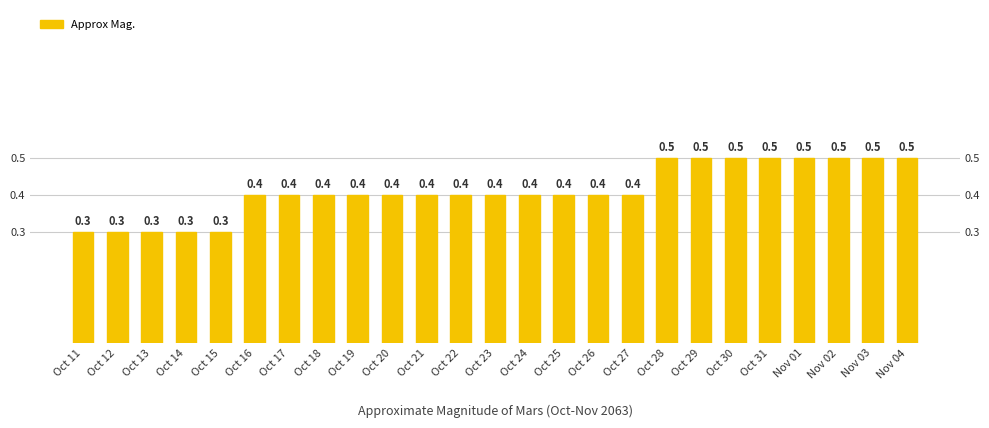

What is the minimum value shown in the chart?

0.3